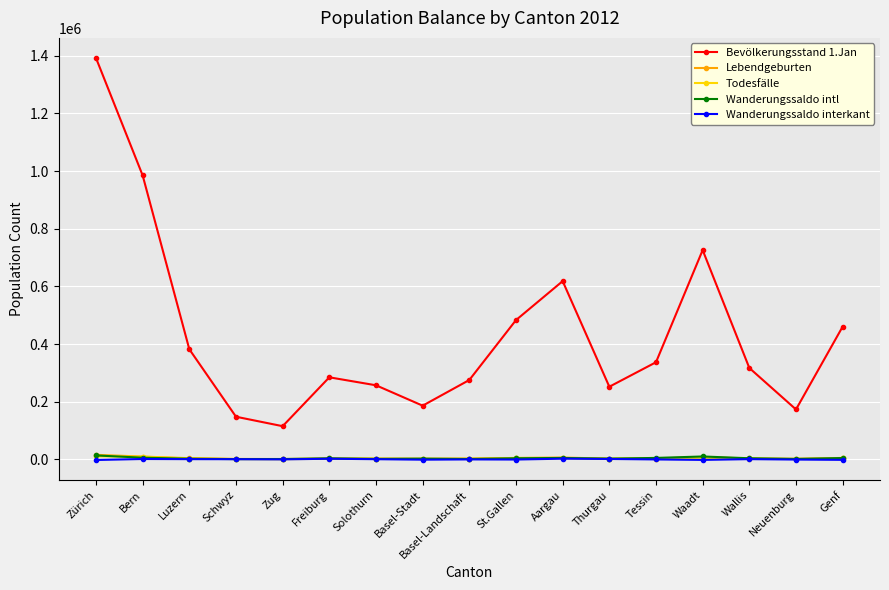

The Bevölkerungsstand 1.Jan series shows 218232 at Wallis. True or false?

False